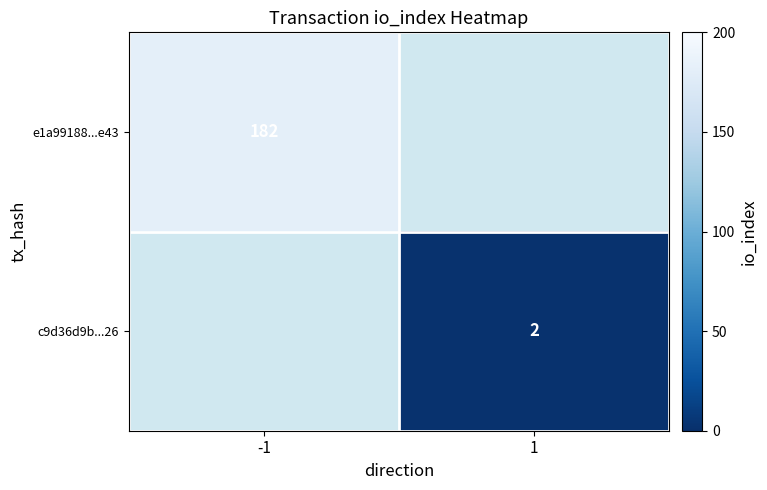

Is it true that c9d36d9b...26 equals 2 at 1?

True